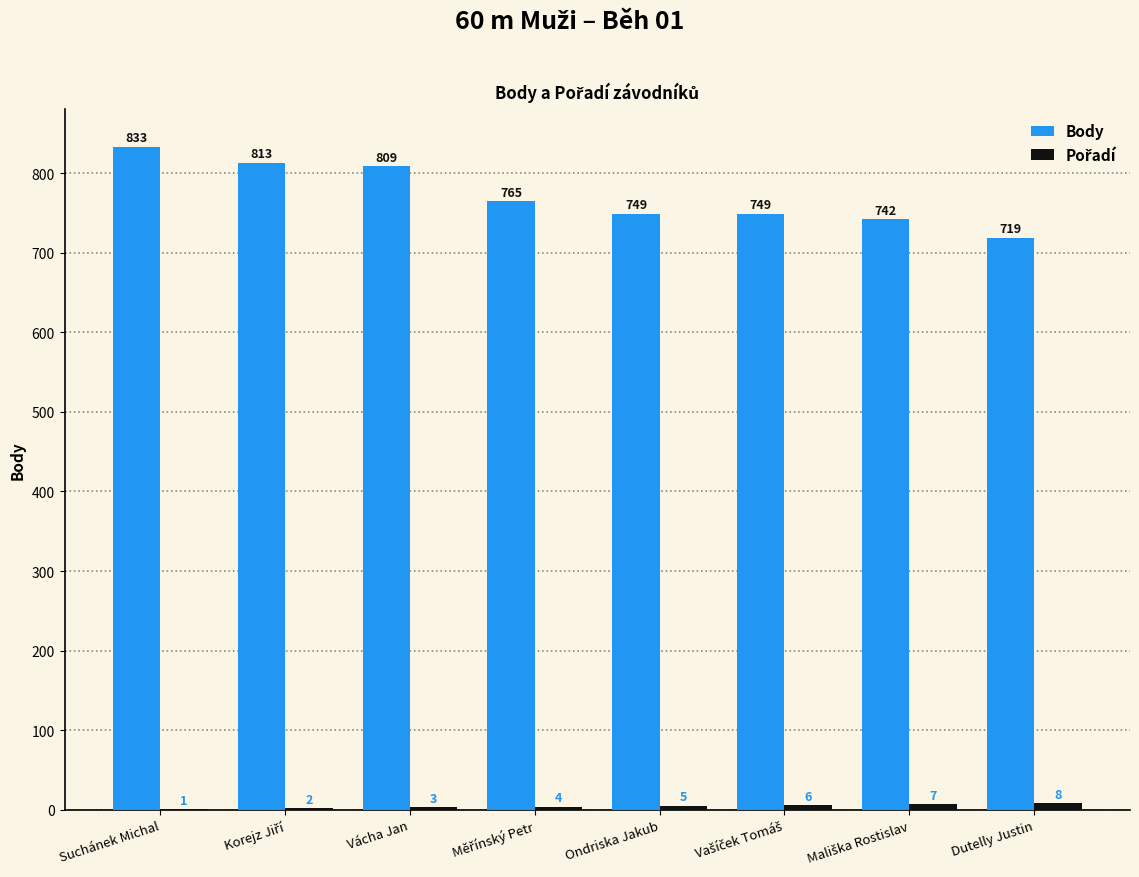

Which label corresponds to the largest value in the chart?

Suchánek Michal